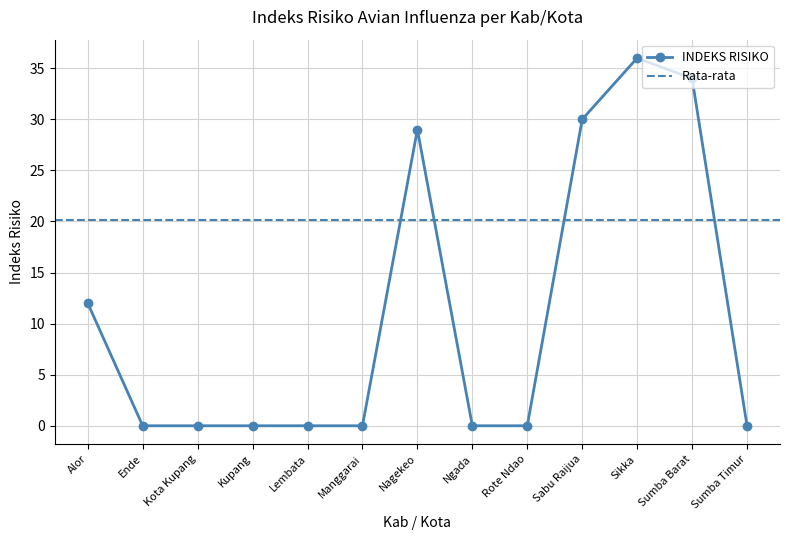

Reading left to right, transcribe all the data shown in this chart.

Alor=12	Ende=0	Kota Kupang=0	Kupang=0	Lembata=0	Manggarai=0	Nagekeo=29	Ngada=0	Rote Ndao=0	Sabu Raijua=30	Sikka=36	Sumba Barat=34	Sumba Timur=0